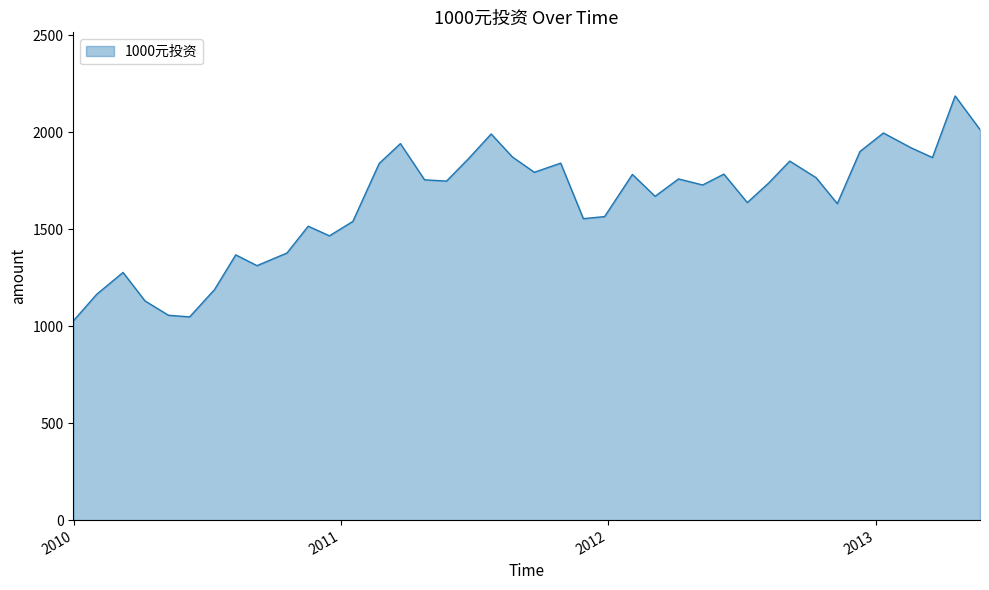

What is the difference between the maximum and minimum values?

1160.5